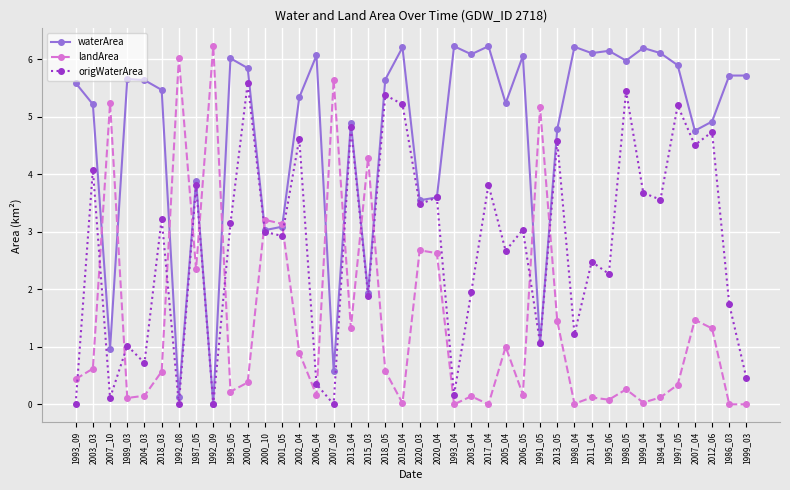

Count the number of data series in this chart.

3